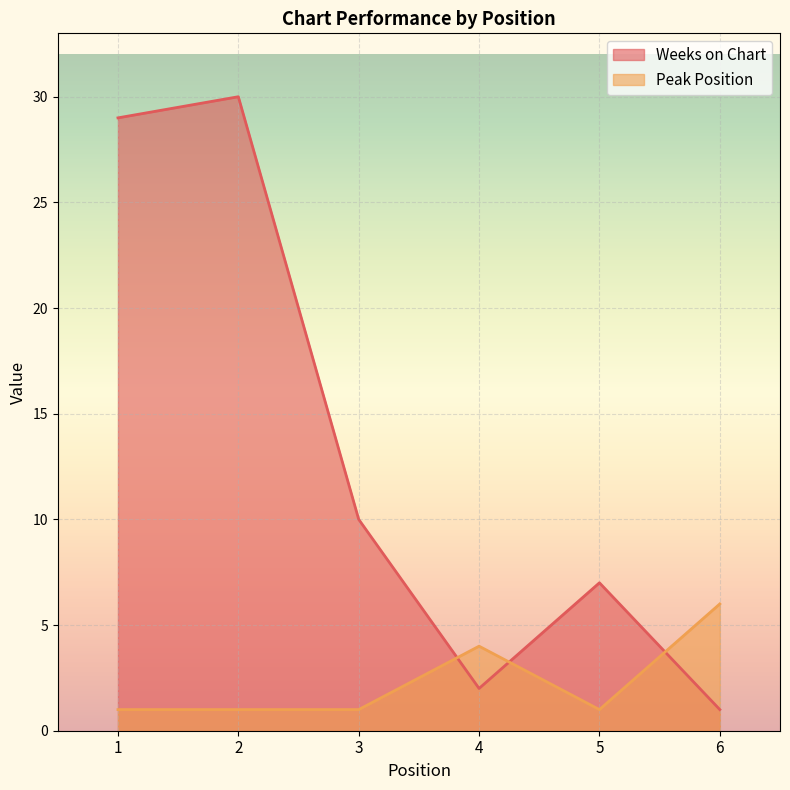

Which series has the widest spread of values?

Weeks on Chart